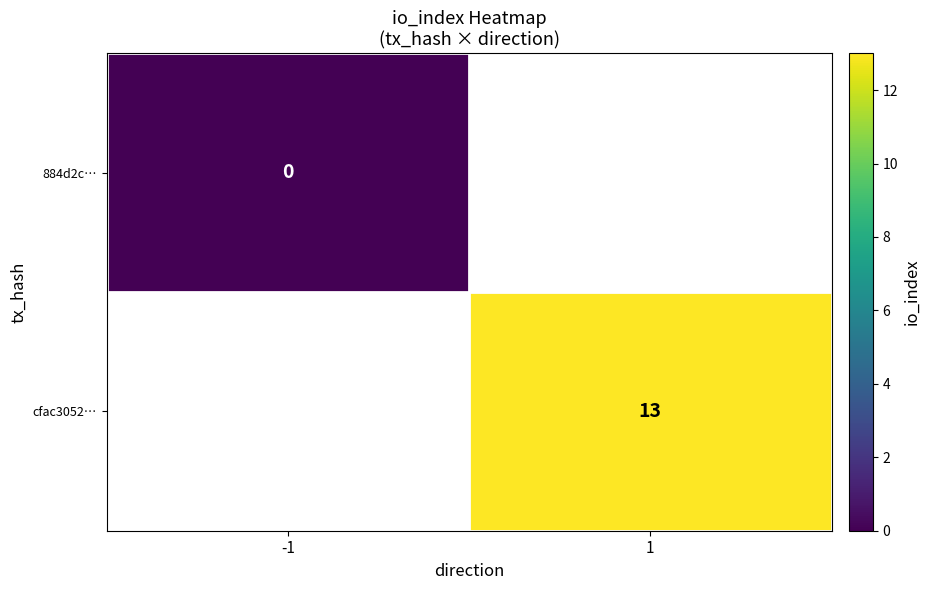

At how many categories does at least one series exceed 2?

1